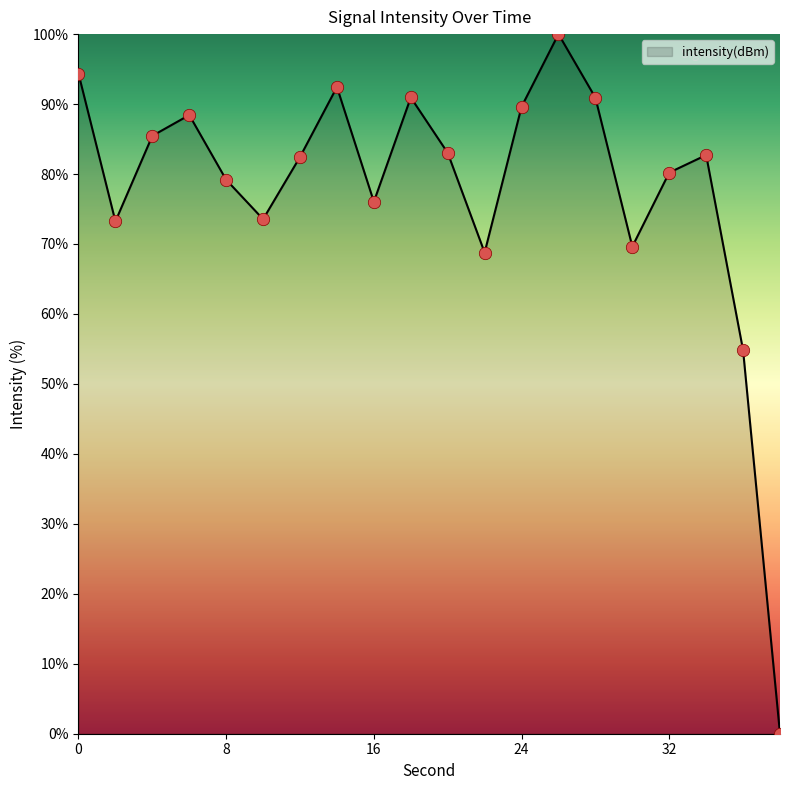

What is the difference between the maximum and minimum values?

100.0